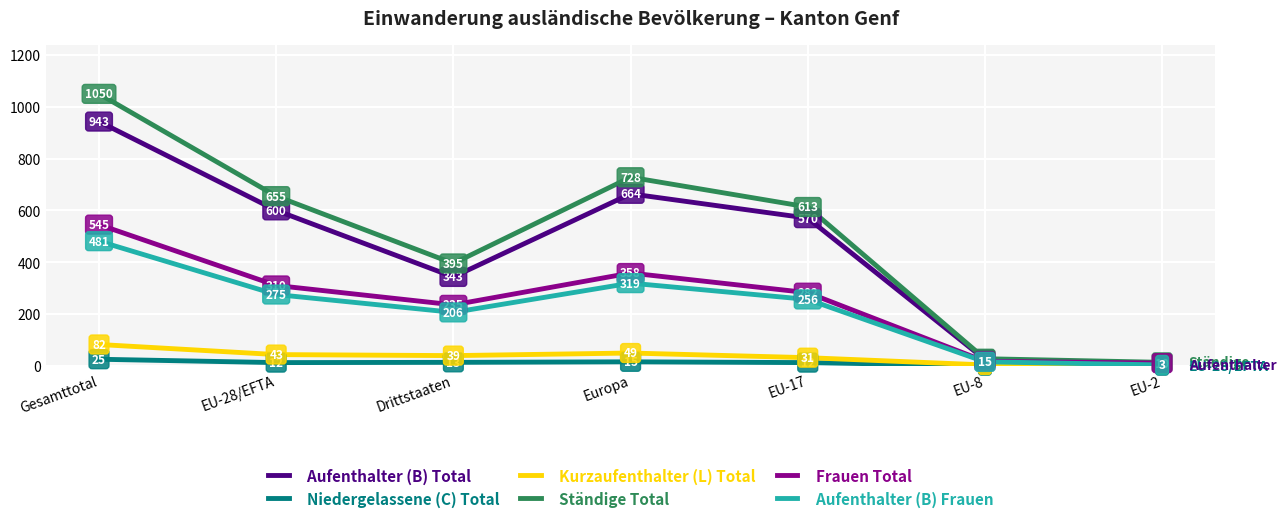

How many series are shown in this chart?

6